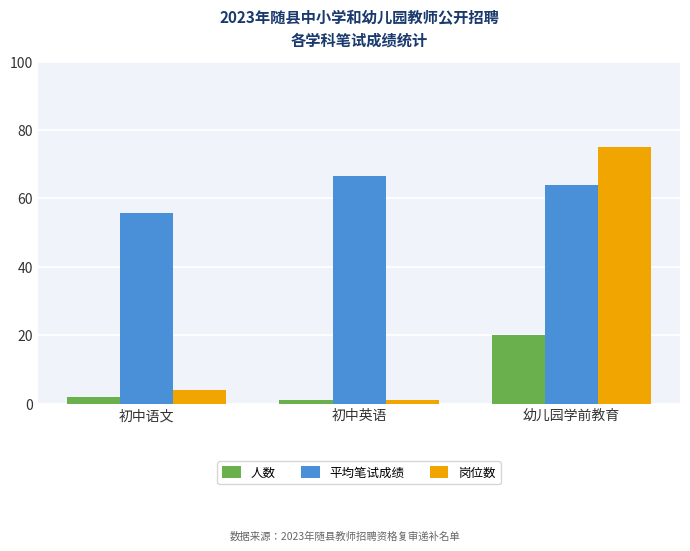

Read the 平均笔试成绩 value at 幼儿园学前教育.

63.9